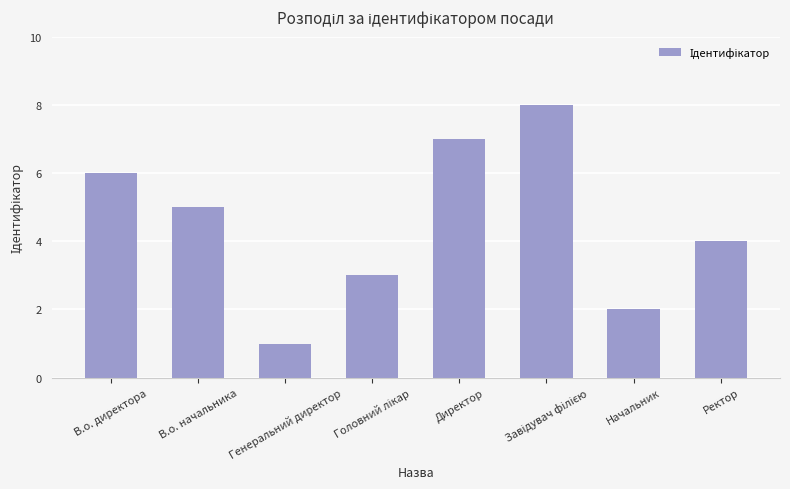

What is the difference between the values at Ректор and Директор?

3